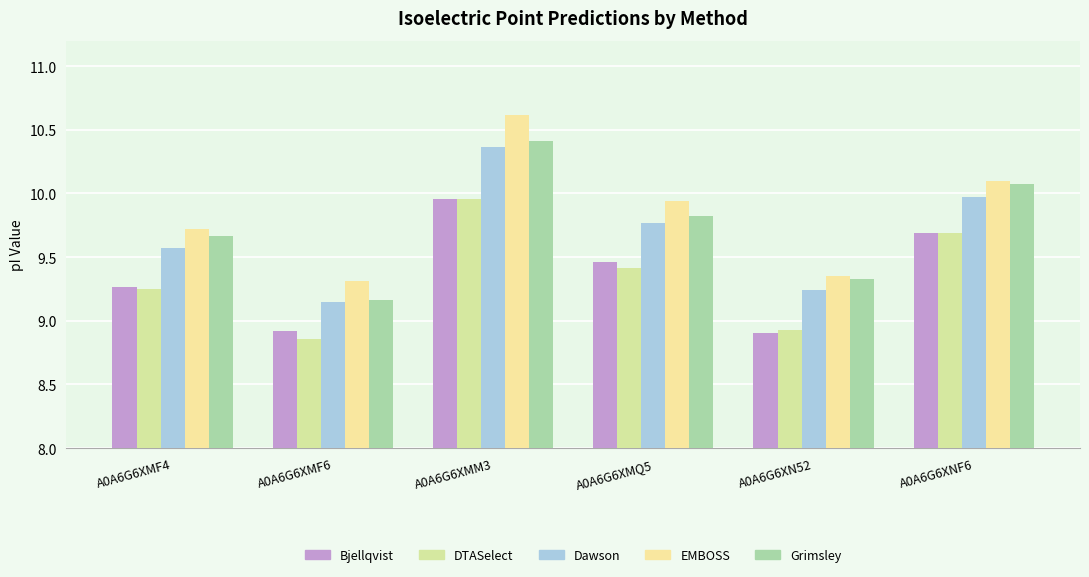

Count the number of data series in this chart.

5